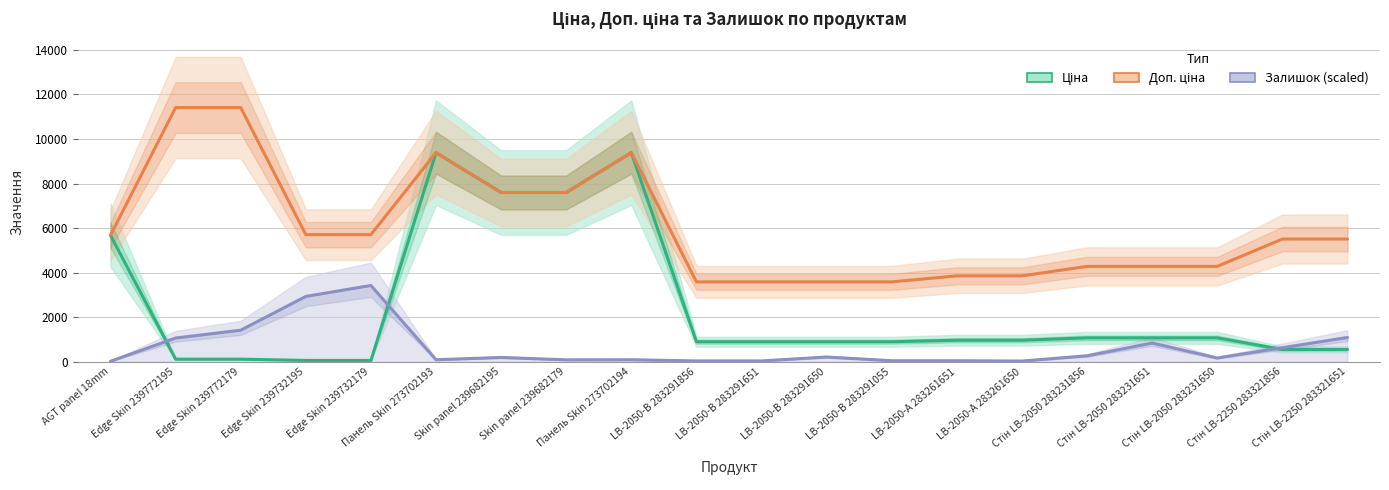

True or false: Ціна and Доп. ціна cross at least once.

False